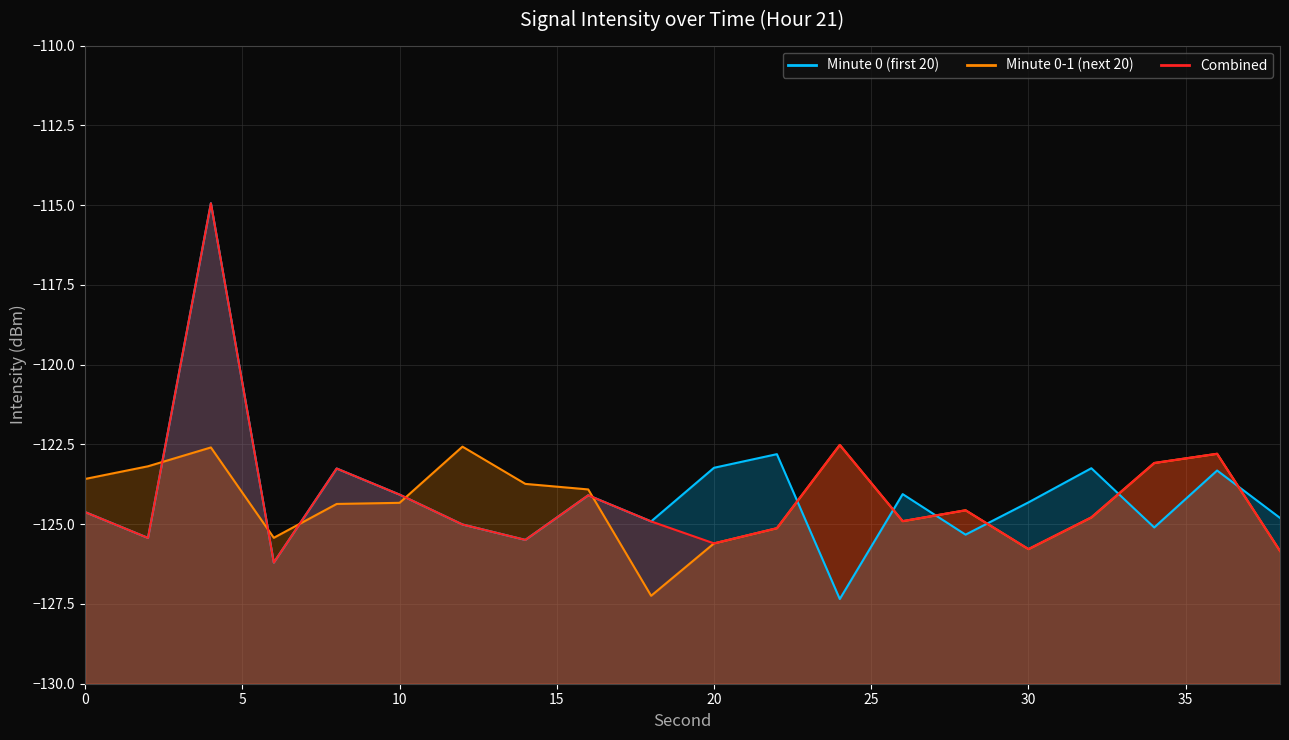

Which category has the lowest value across all series?

24